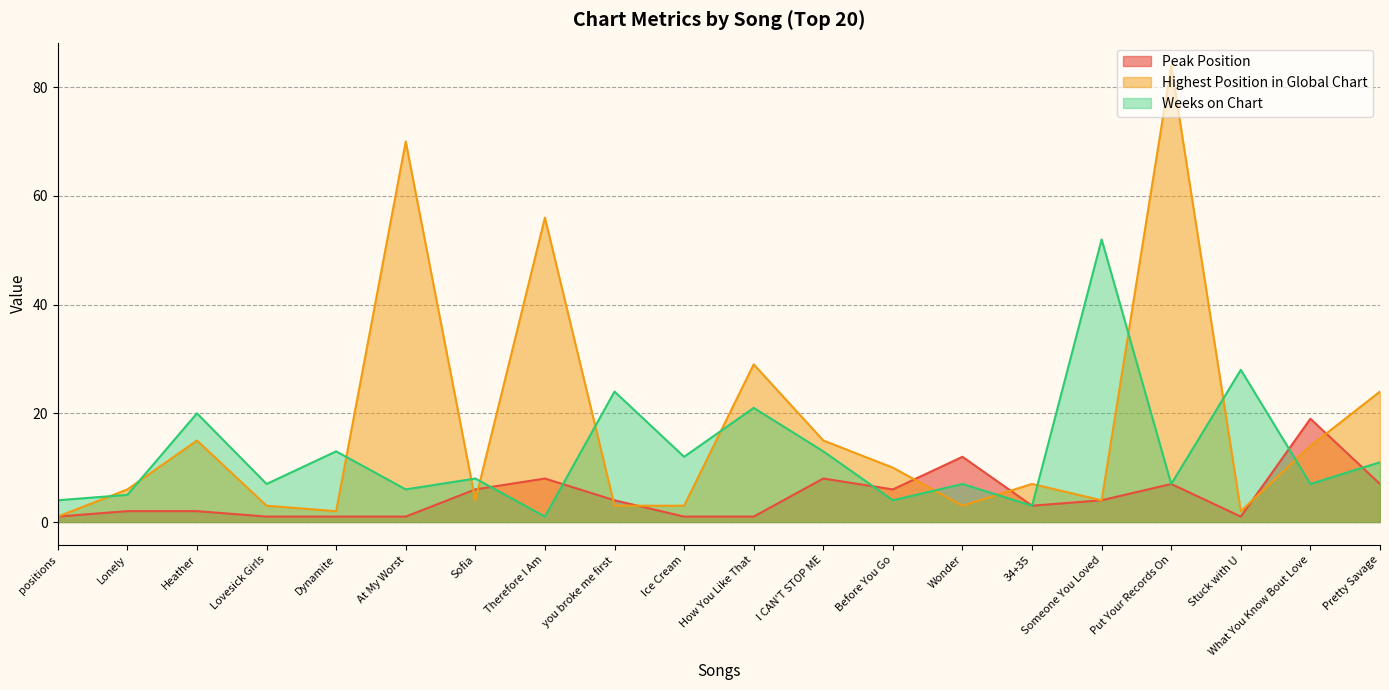

What is the value of the Weeks on Chart point at the 15th from the left?

3